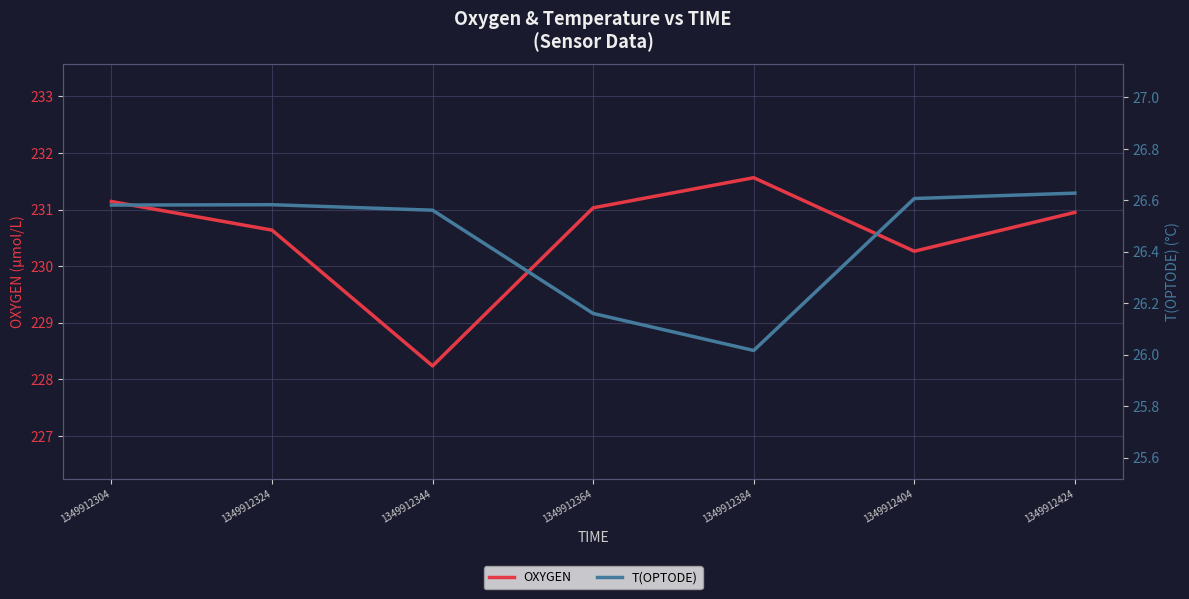

What is the maximum value shown in the chart?

231.6